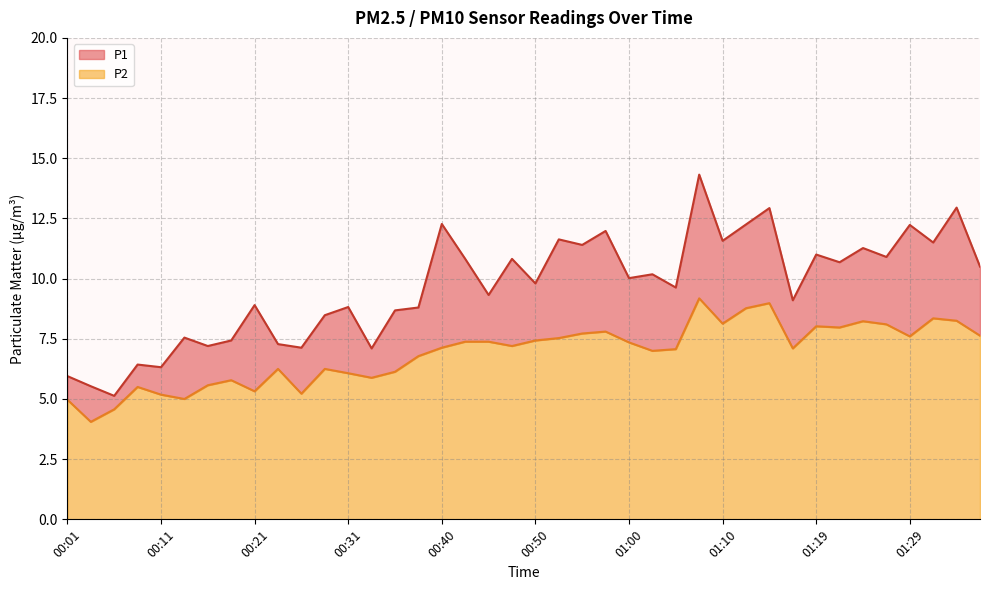

True or false: P2 and P1 cross at least once.

False